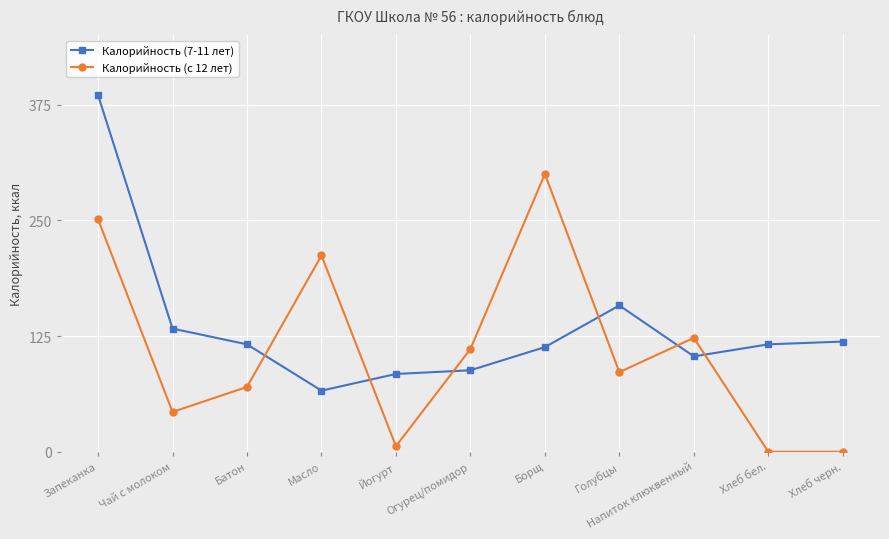

Reading right to left, extract all data points from this chart.

Калорийность (7-11 лет): 119	116	103	158	113	88	84	66	116	133	385
Калорийность (с 12 лет): 0	0	123	86	300	111	6	212	70	43	251